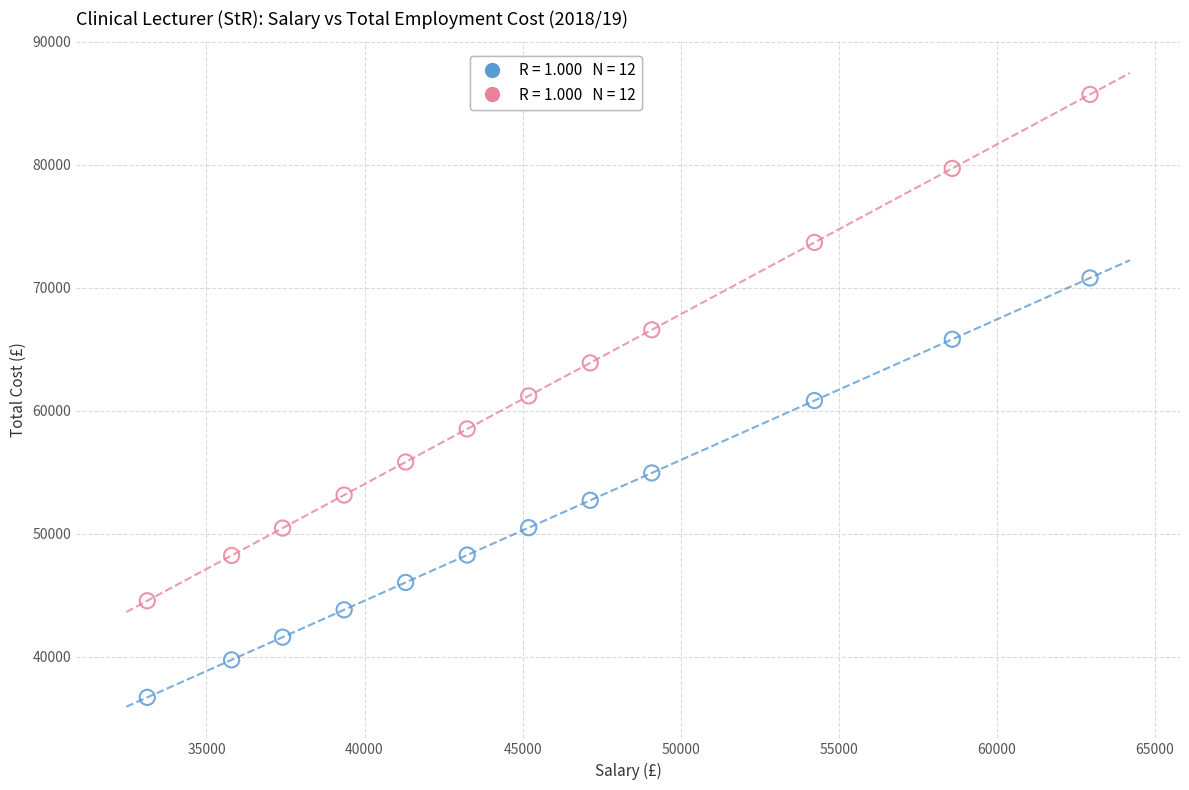

Across all data points, what is the range of Y values (max minus min)?

49006.6